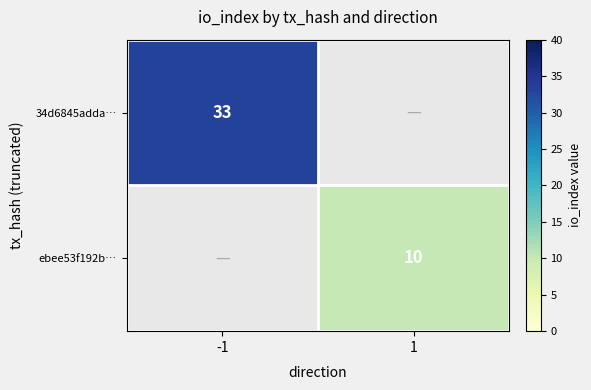

True or false: ebee53f192b… has a value of 15 at 1.

False